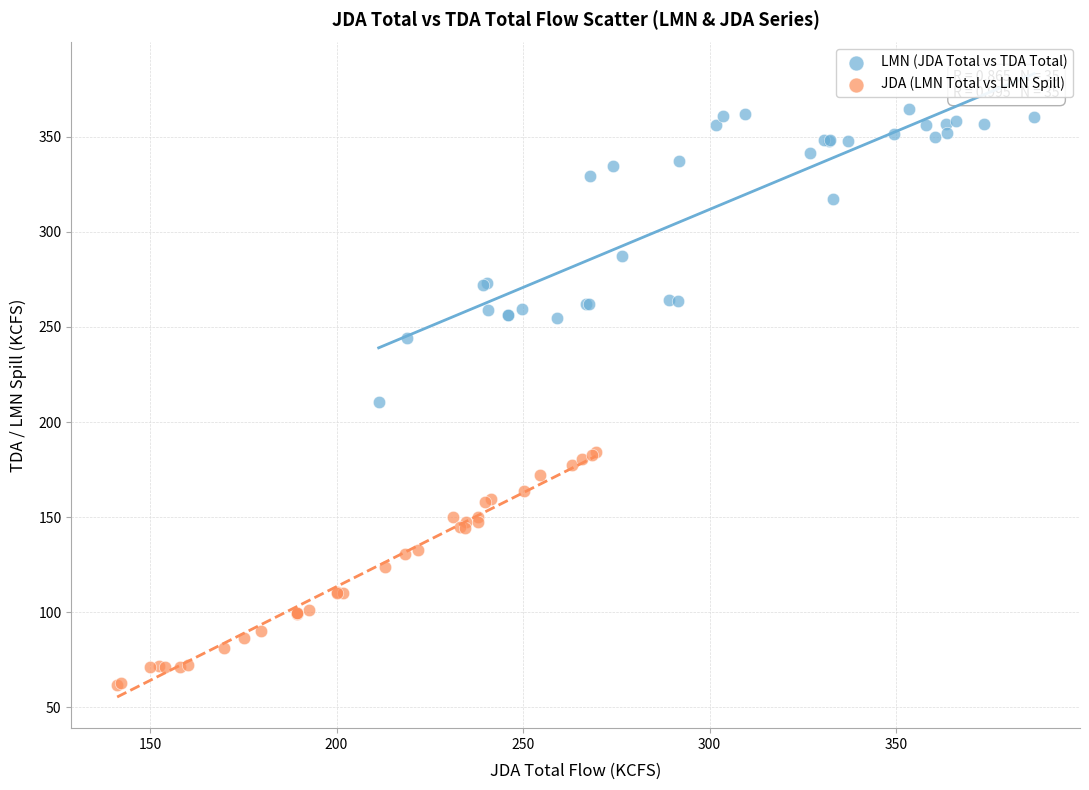

Which series contains the highest Y value?

LMN (JDA Total vs TDA Total)